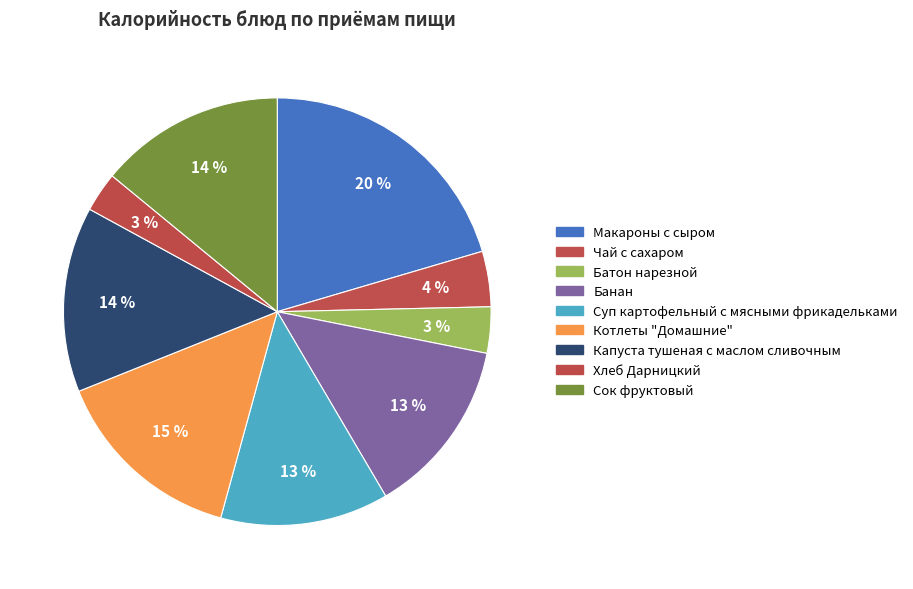

How many slices are in this pie chart?

9